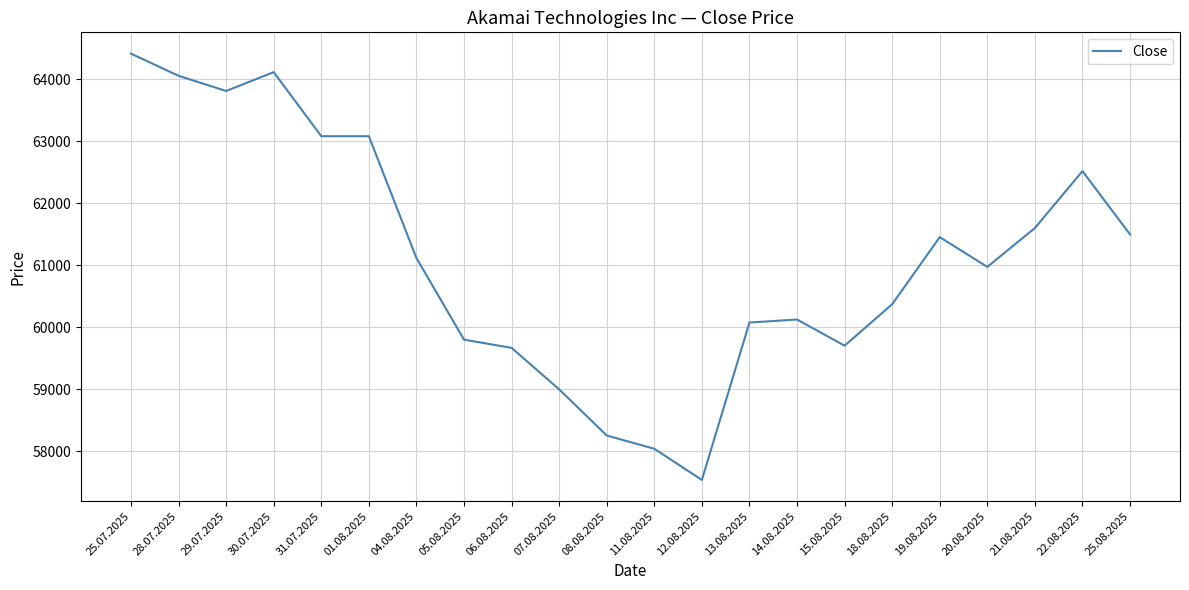

True or false: the data shows 81464 at 15.08.2025.

False